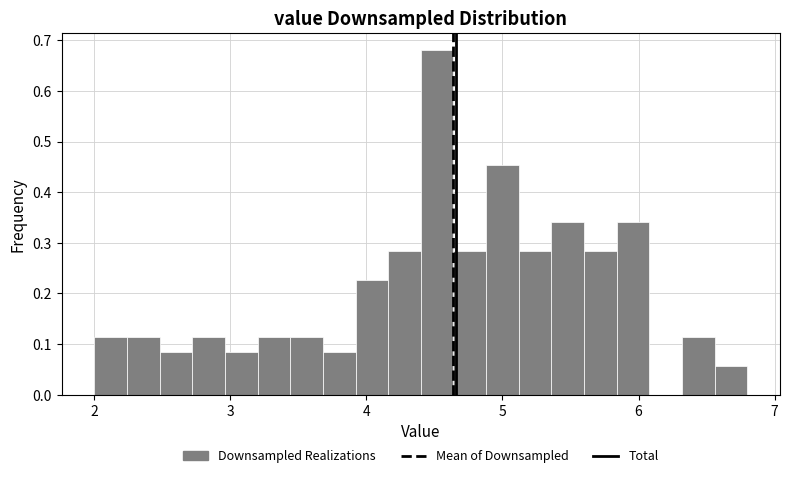

Read against the x-axis, roughly where is the centre of the tallest bar?

4.5